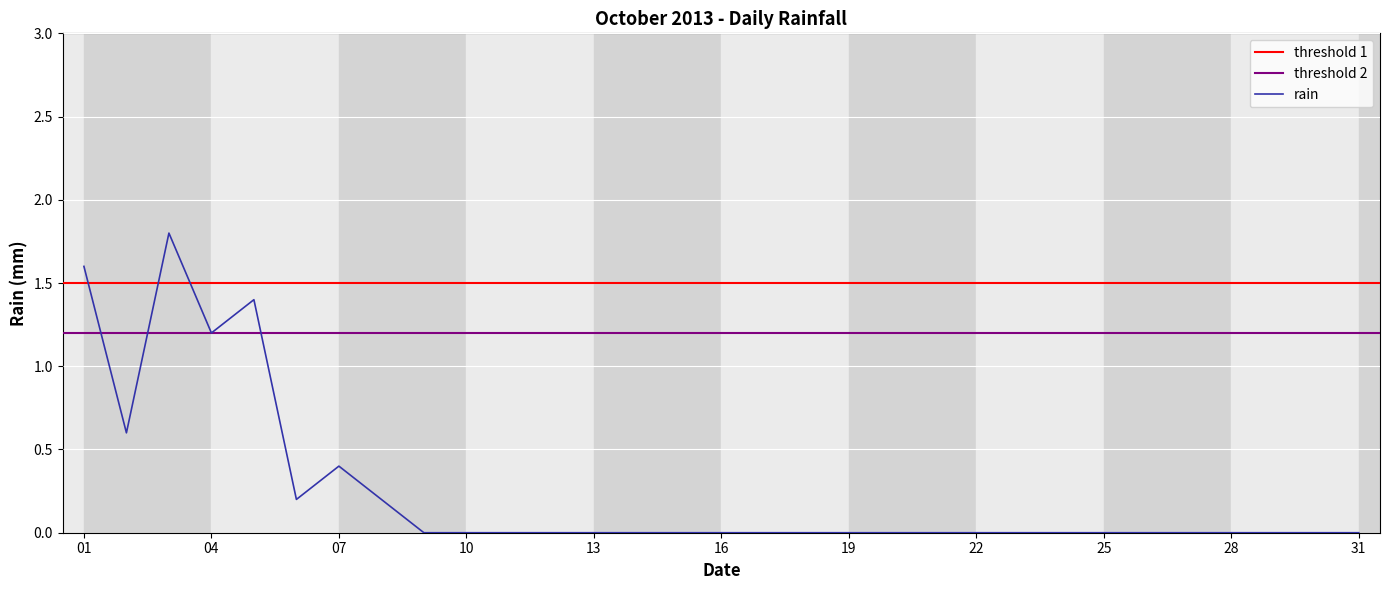

The value of rain at 22 is 0.0. True or false?

True